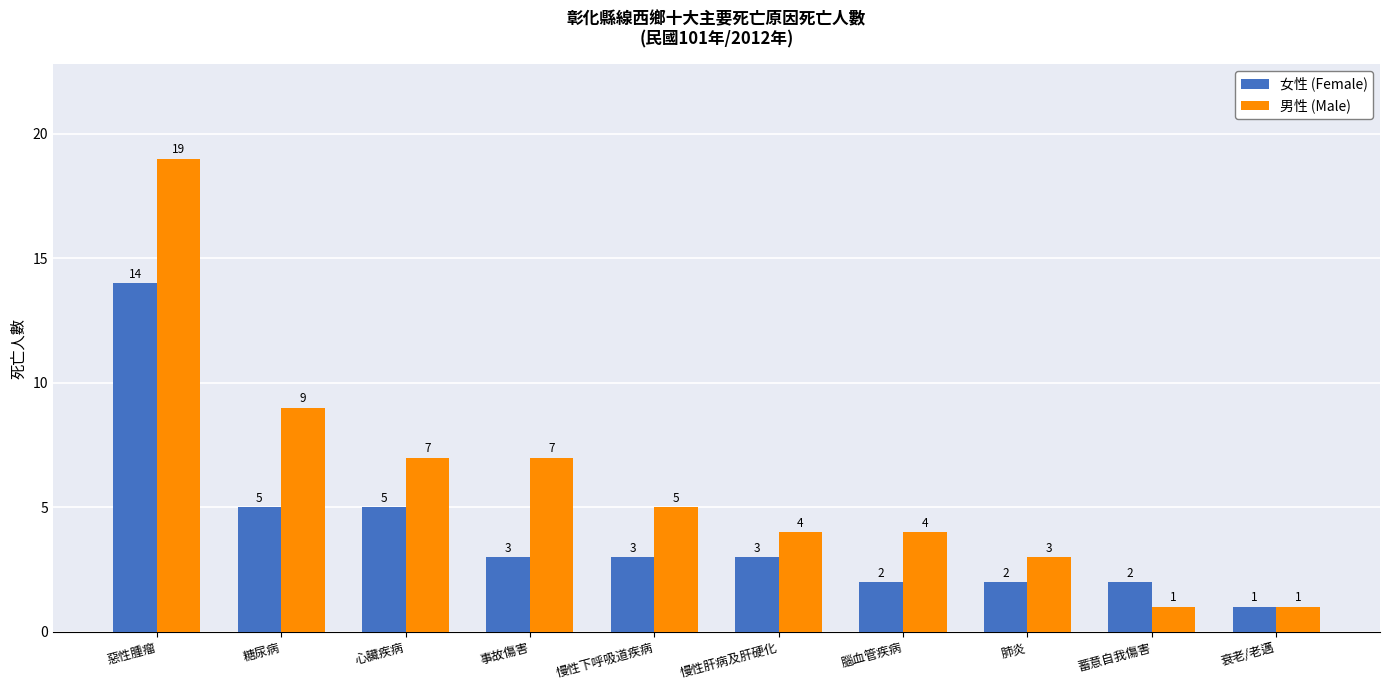

List the series in order of their peak value, lowest first.

女性 (Female), 男性 (Male)